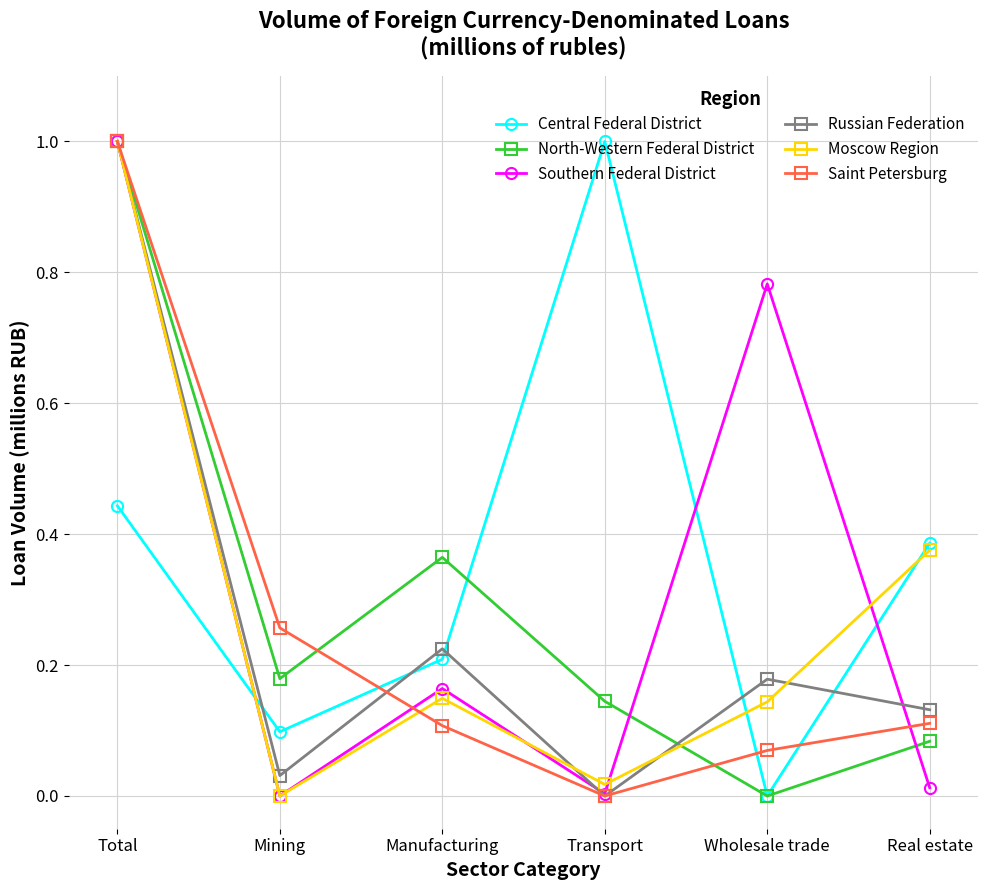

List the labels in order of North-Western Federal District value, largest first.

Total, Manufacturing, Mining, Transport, Real estate, Wholesale trade